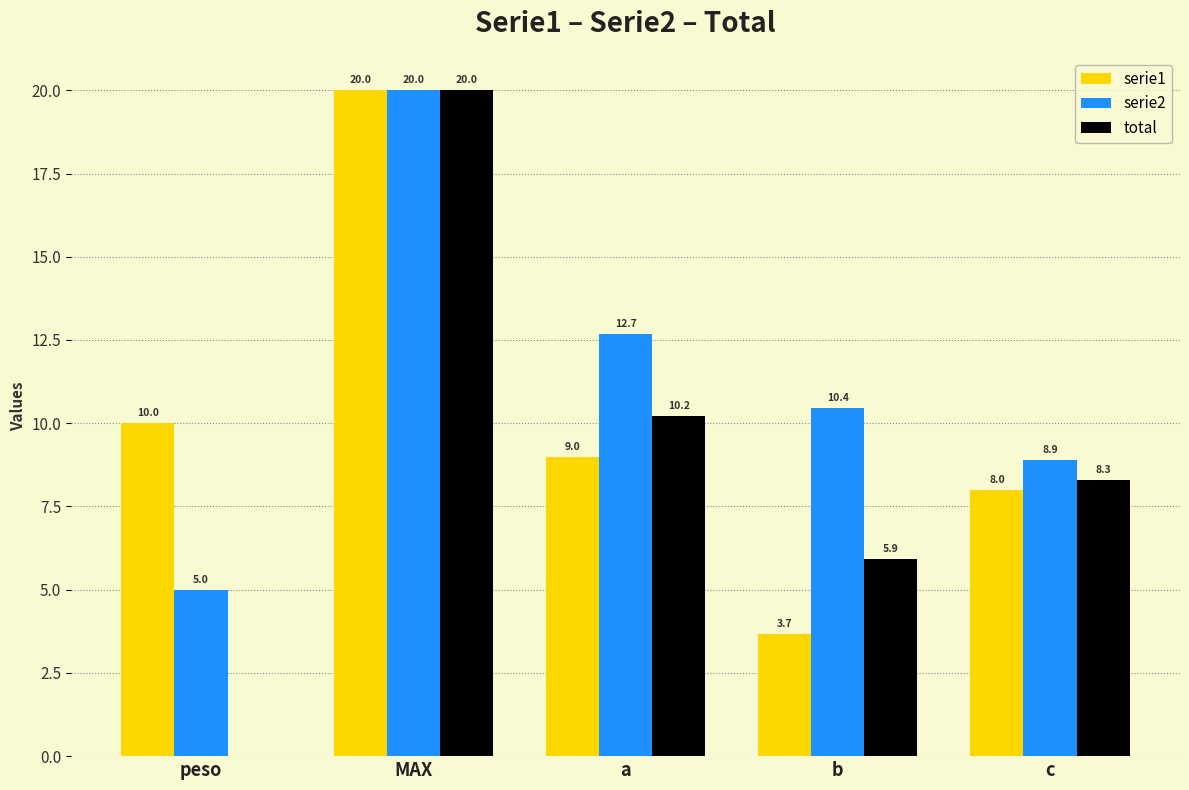

At which label does total reach its peak?

MAX